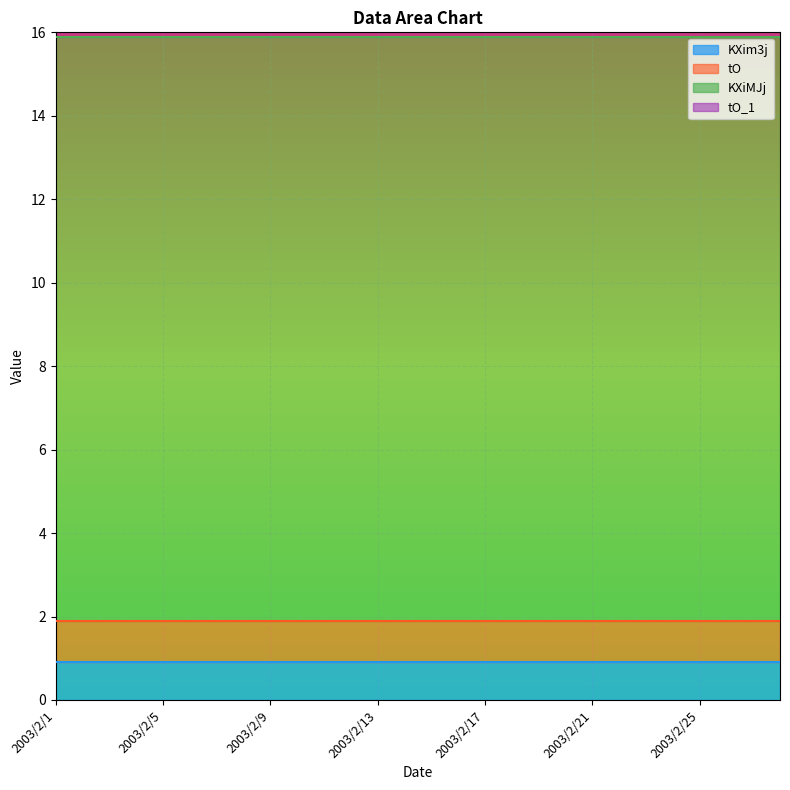

True or false: KXim3j has a value of 0.2 at 2003/2/23.

False